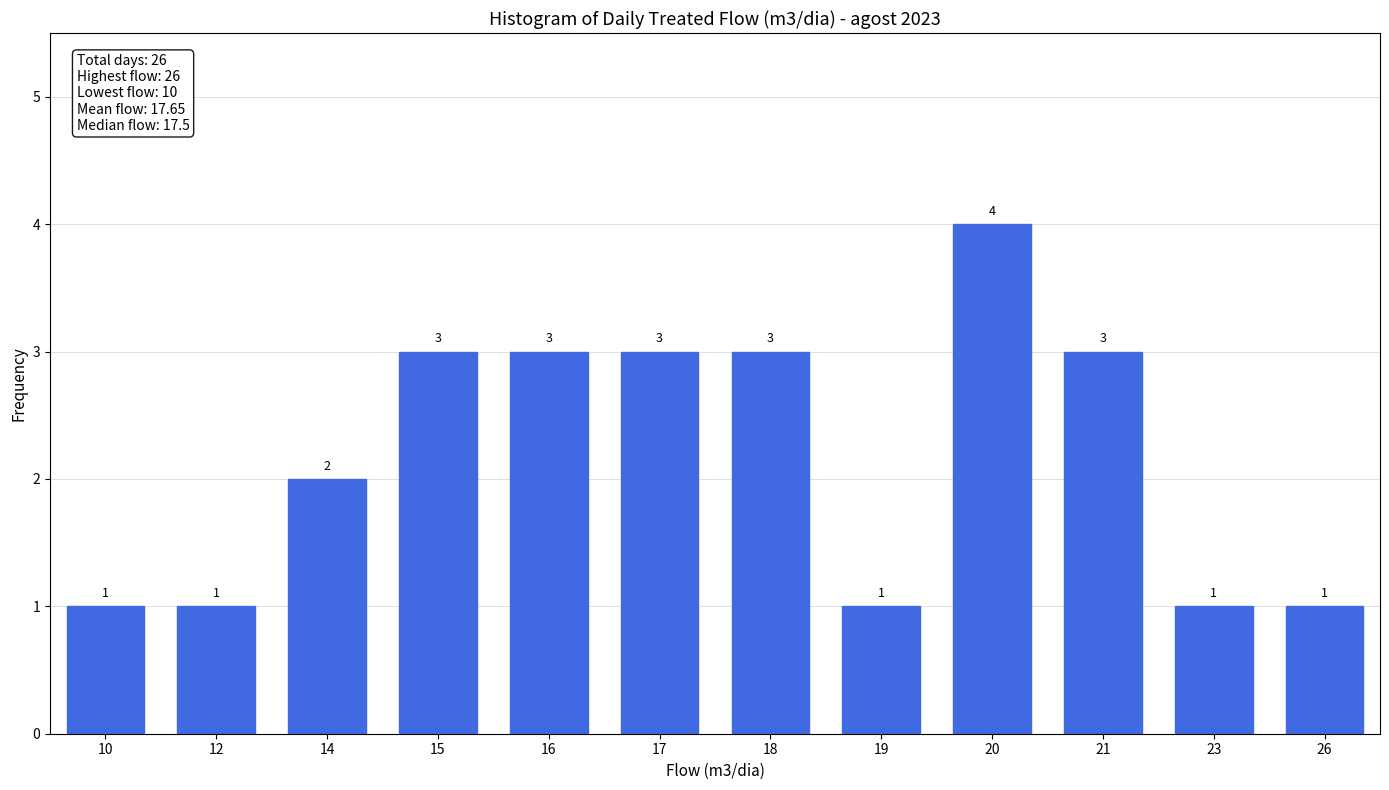

Reading left to right, transcribe all the data shown in this chart.

10=1	12=1	14=2	15=3	16=3	17=3	18=3	19=1	20=4	21=3	23=1	26=1